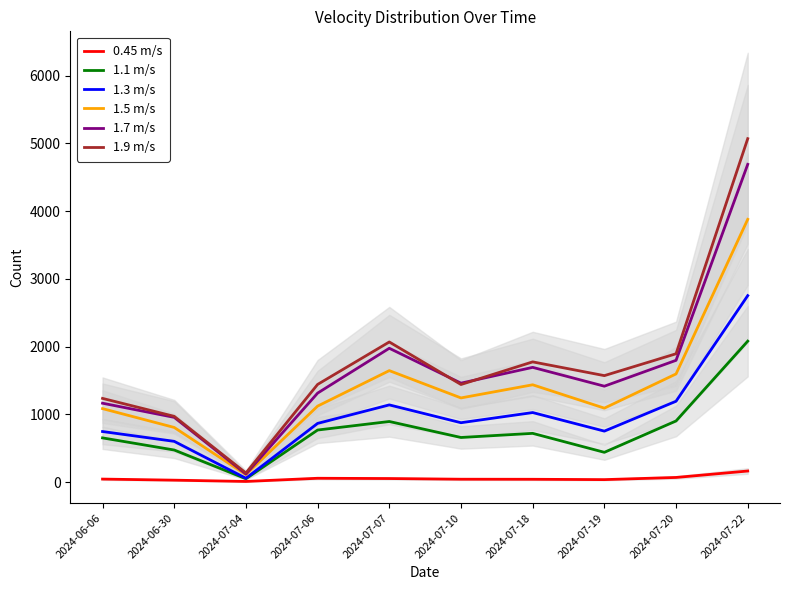

Is this an area chart (filled region under the line)?

No